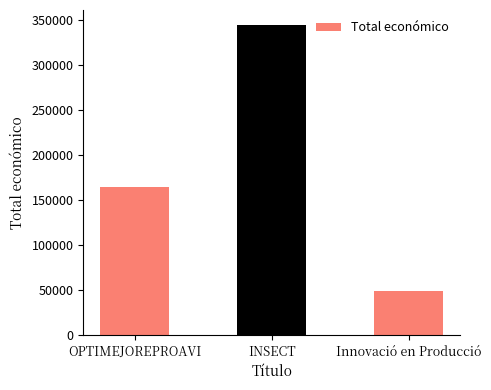

What is the change in value from INSECT to Innovació en Producció?

-294943